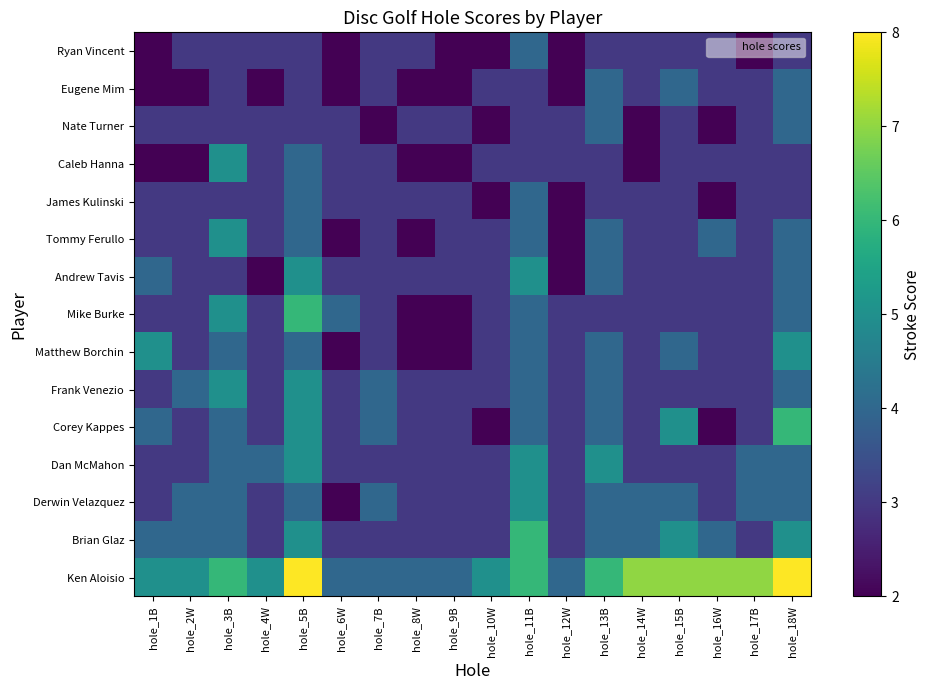

What is the spread (max minus min) of values at hole_4W?

3